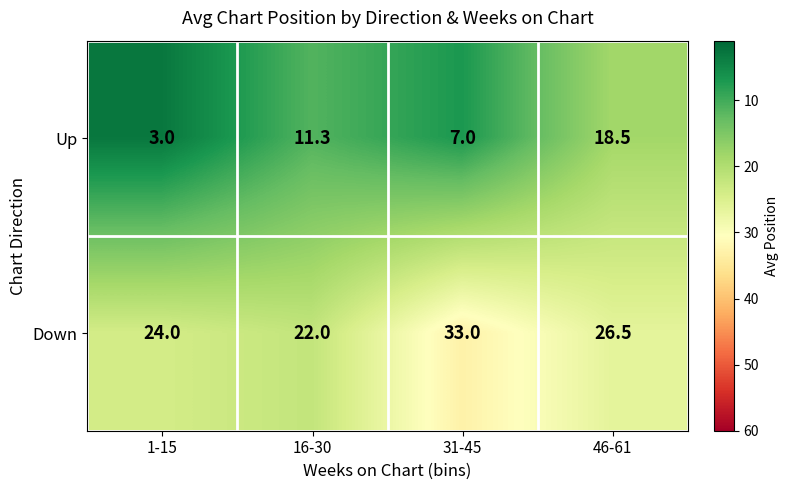

The Up series shows 3.0 at 1-15. True or false?

True